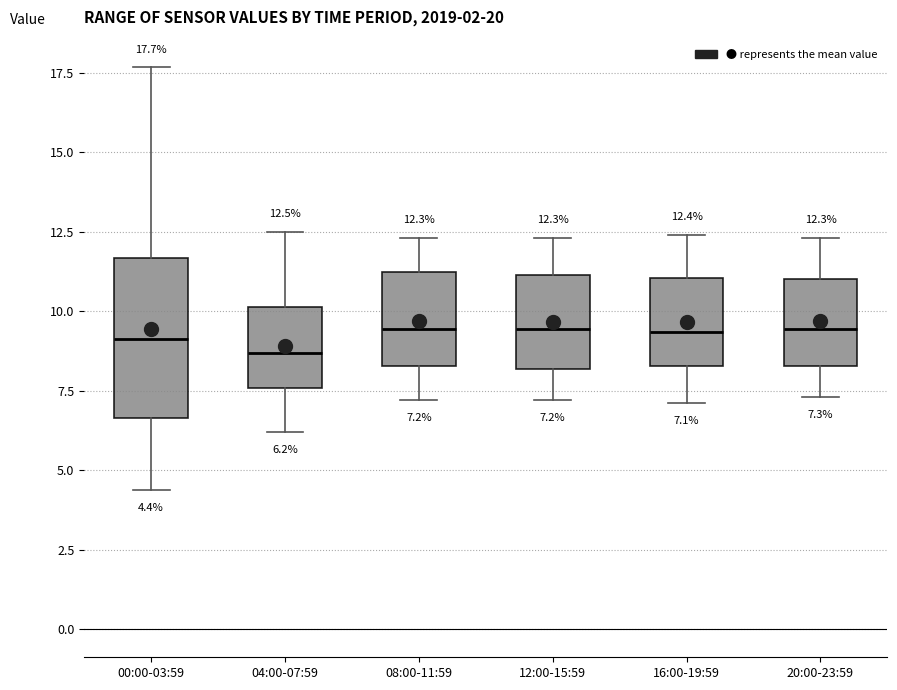

Which box is the tallest, from its lower edge to its upper edge?

00:00-03:59